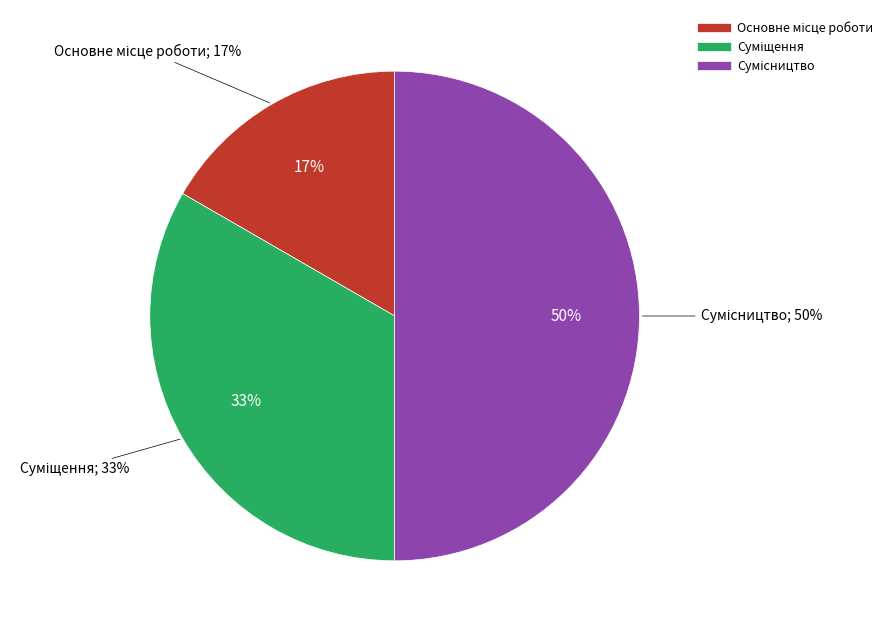

What is the largest slice in the pie chart?

Сумісництво